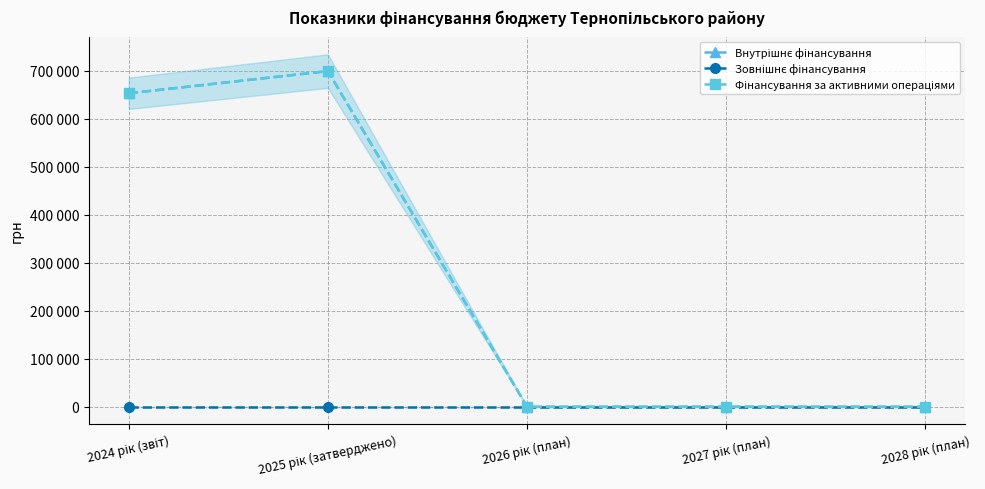

What is the total value across all series at 2024 рік (звіт)?

1305492